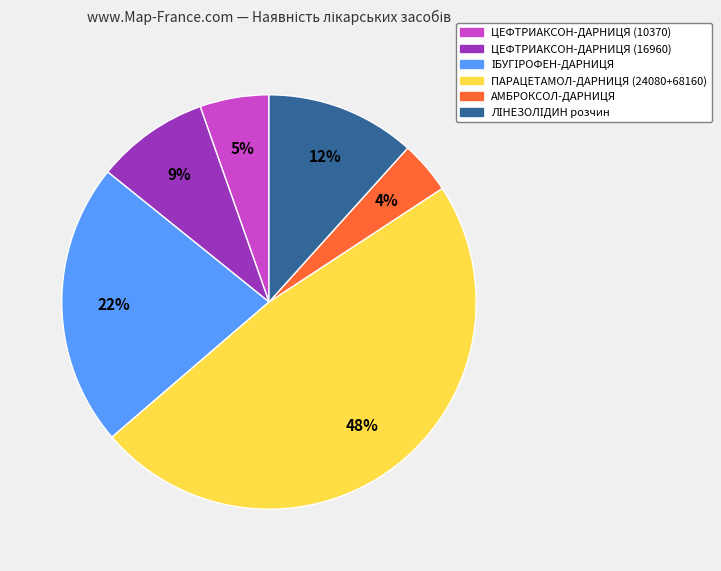

True or false: ЦЕФТРИАКСОН-ДАРНИЦЯ (16960) accounts for 9% of the total.

True